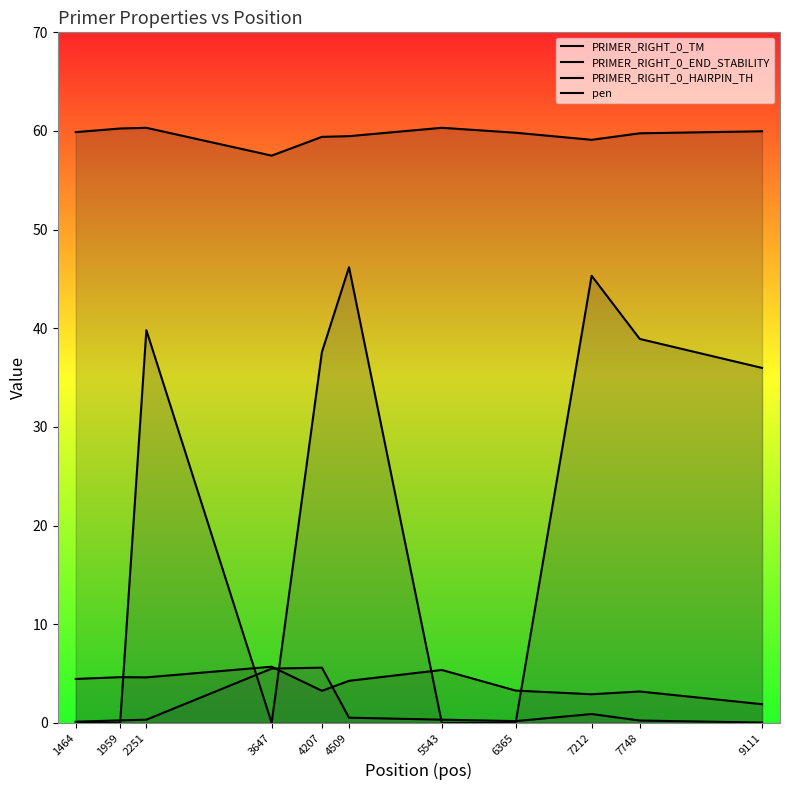

Reading right to left, list all the values displayed in this chart.

PRIMER_RIGHT_0_TM: 9111=60.0	7748=59.8	7212=59.1	6365=59.8	5543=60.3	4509=59.5	4207=59.4	3647=57.5	2251=60.3	1959=60.2	1464=59.9
PRIMER_RIGHT_0_END_STABILITY: 9111=1.9	7748=3.2	7212=2.9	6365=3.3	5543=5.4	4509=4.3	4207=3.2	3647=5.7	2251=4.6	1959=4.6	1464=4.5
PRIMER_RIGHT_0_HAIRPIN_TH: 9111=36.0	7748=38.9	7212=45.3	6365=0.0	5543=0.0	4509=46.2	4207=37.6	3647=0.0	2251=39.8	1959=0.0	1464=0.0
pen: 9111=0.0	7748=0.2	7212=0.9	6365=0.2	5543=0.3	4509=0.5	4207=5.6	3647=5.5	2251=0.3	1959=0.2	1464=0.1